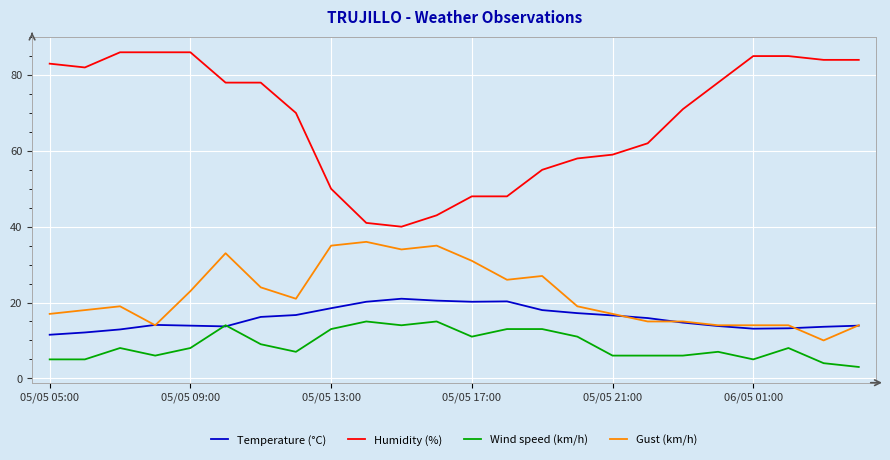

What is the smallest value displayed?

3.0